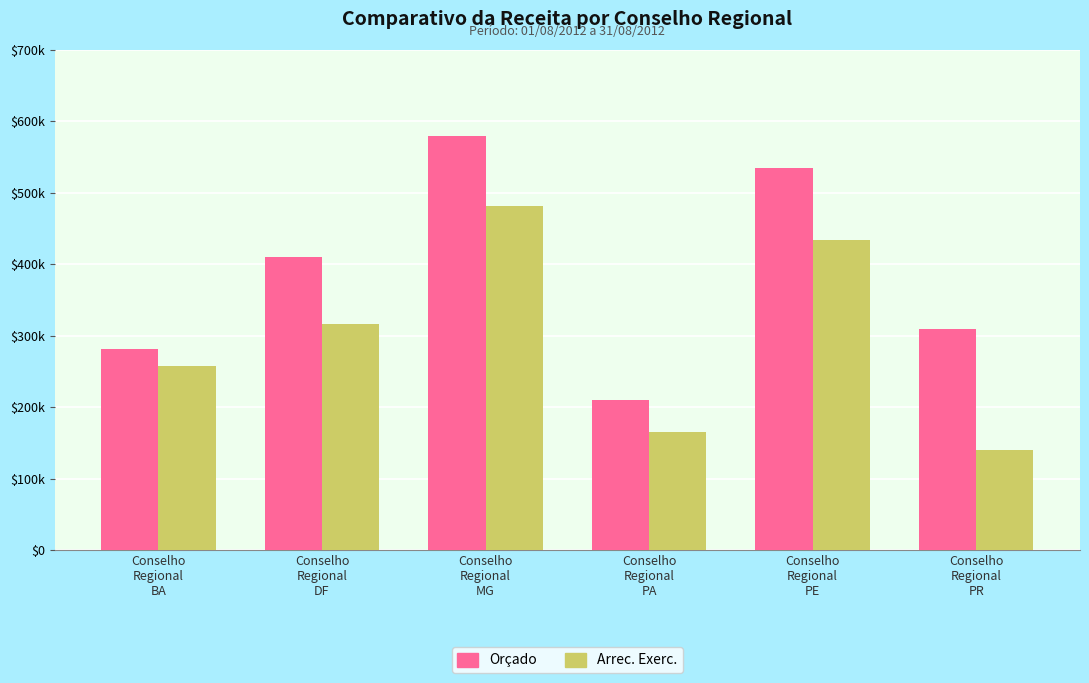

What is the minimum value for Arrec. Exerc.?

140331.9